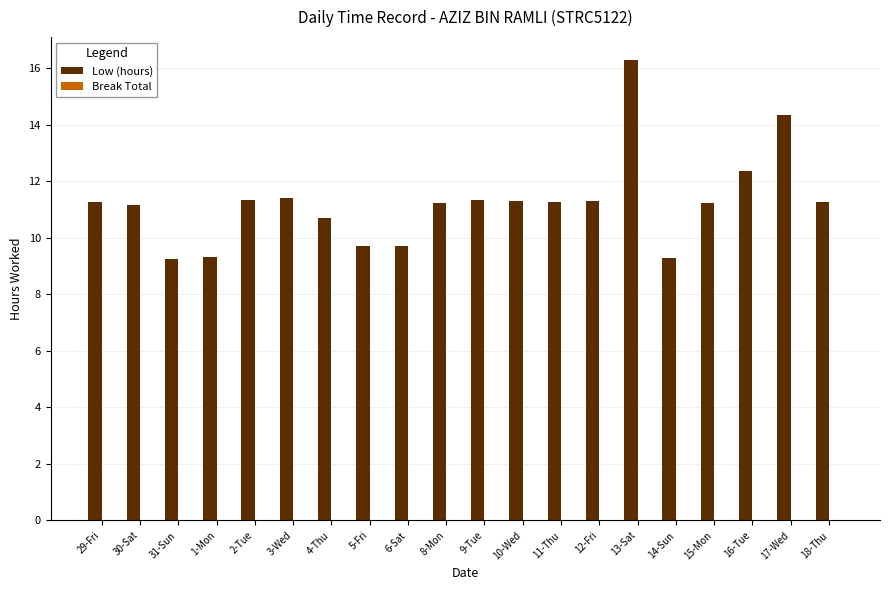

What is the difference between the second highest and minimum values?

5.1